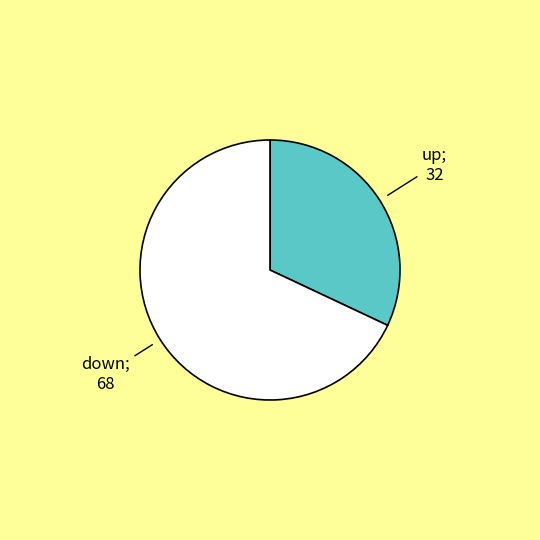

How many segments does this pie chart have?

2